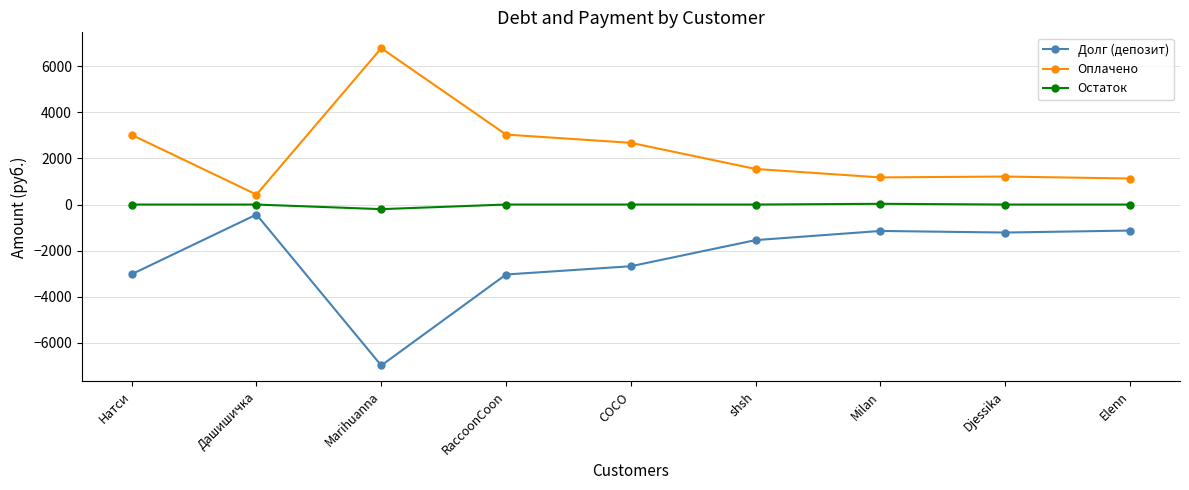

In Долг (депозит), how many points are higher than both neighbors (excluding endpoints)?

2